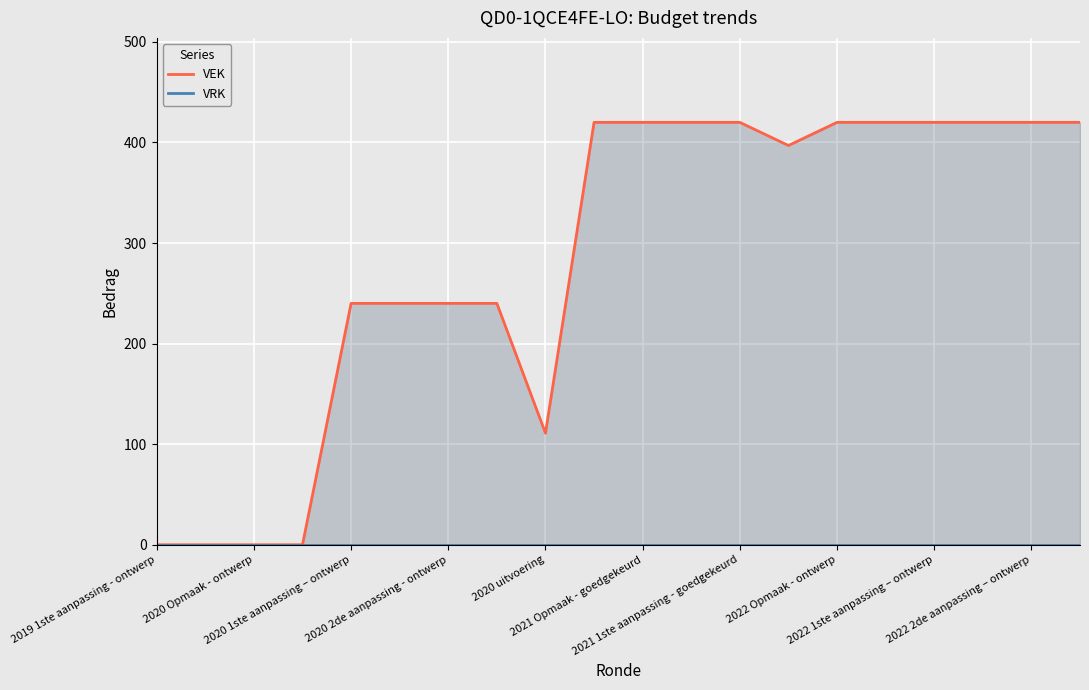

What is the approximate value of VEK at 11?

420